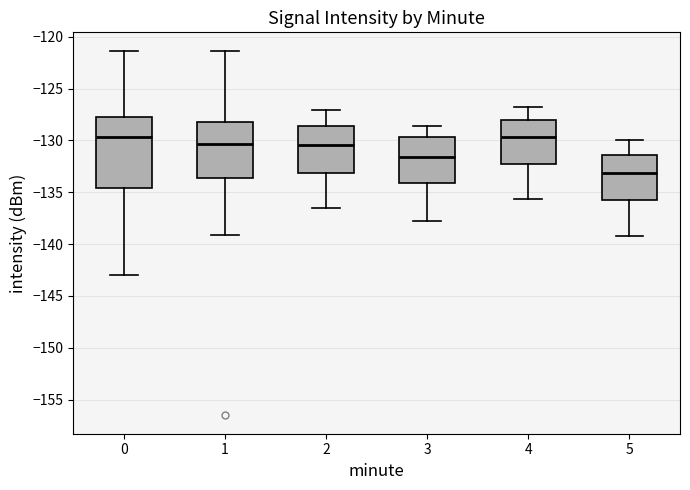

Which box has the lowest median line?

5